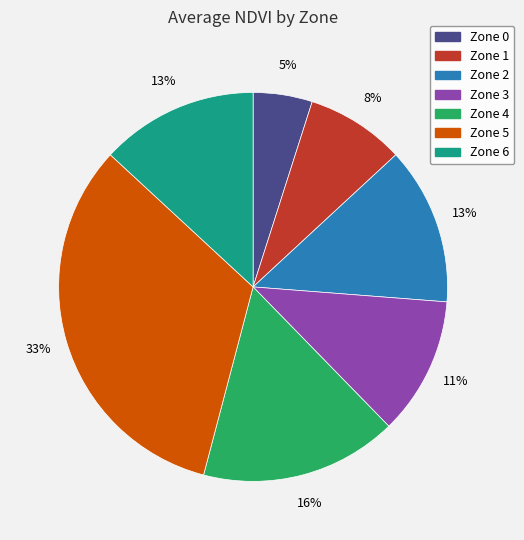

Is there any slice that represents more than half of the pie?

No